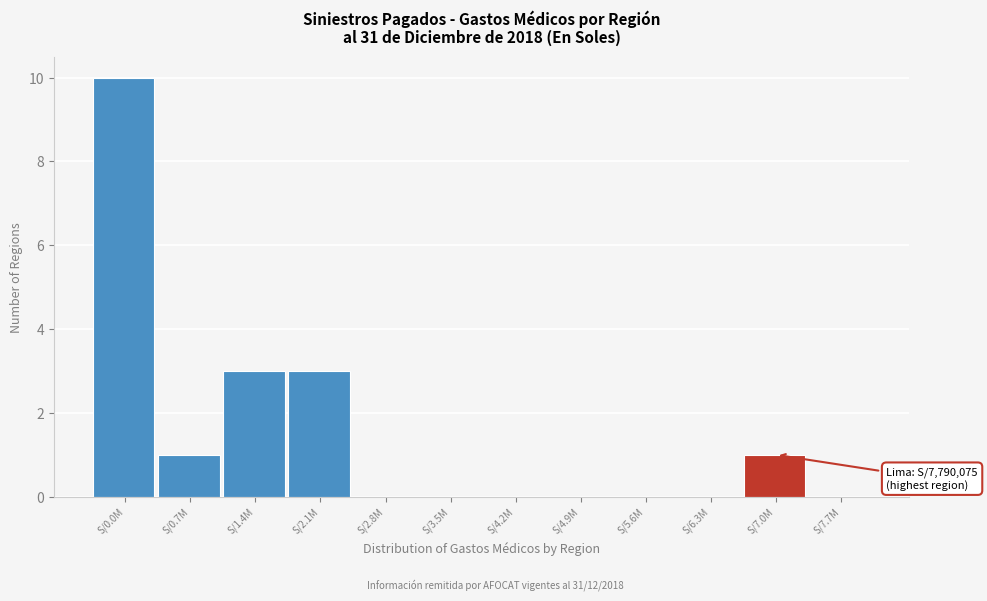

Reading right to left, extract all data points from this chart.

S/7.7M=0	S/7.0M=1	S/6.3M=0	S/5.6M=0	S/4.9M=0	S/4.2M=0	S/3.5M=0	S/2.8M=0	S/2.1M=3	S/1.4M=3	S/0.7M=1	S/0.0M=10